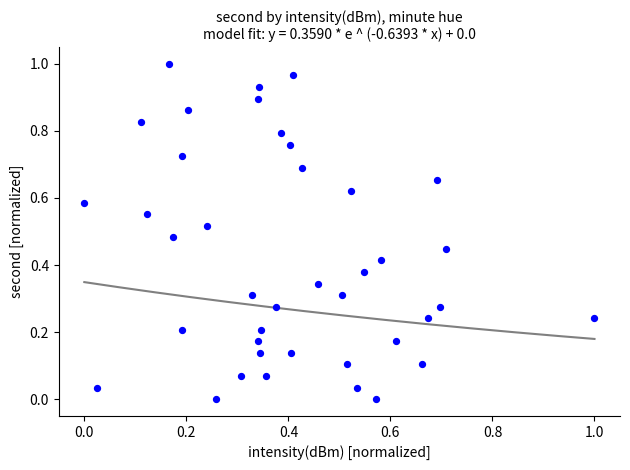

Count the number of points in this scatter plot.

40